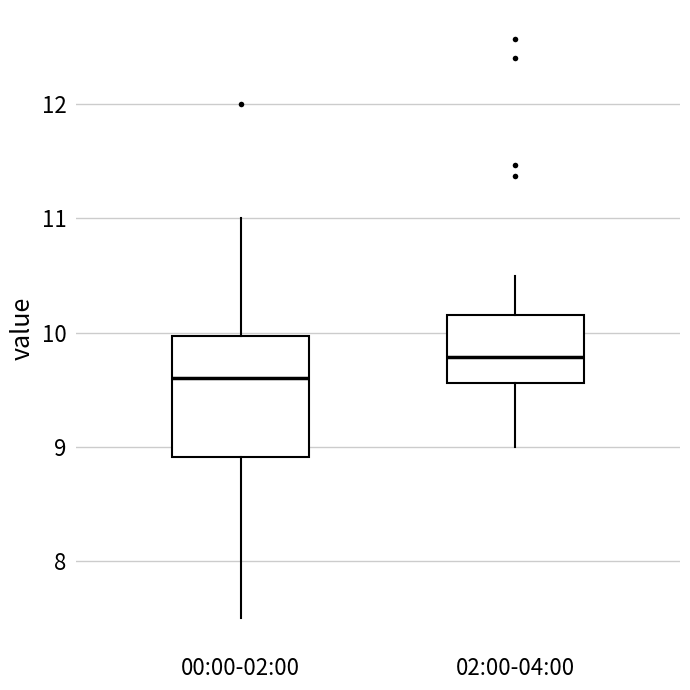

Reading left to right, transcribe this box plot: for each box, give where its median line is, the range the box spans, and where its two whiskers end, as read against the y-axis. The values are not printed on the chart, so give them approximately, as read against the axis.

00:00-02:00: median 9.6, box 8.9 to 10.0, whiskers 7.5 to 11.0
02:00-04:00: median 9.8, box 9.6 to 10.2, whiskers 9.0 to 10.5